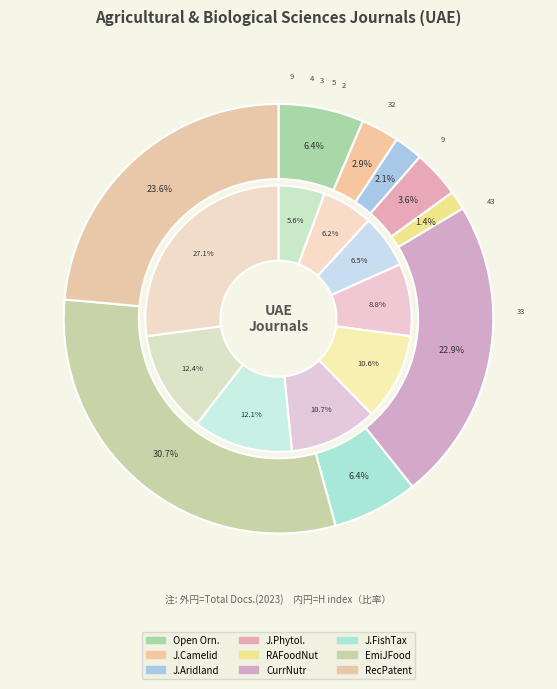

Between Recent Advances in Food Nutrition and Recent patents on food nutrition, which is larger?

Recent patents on food nutrition